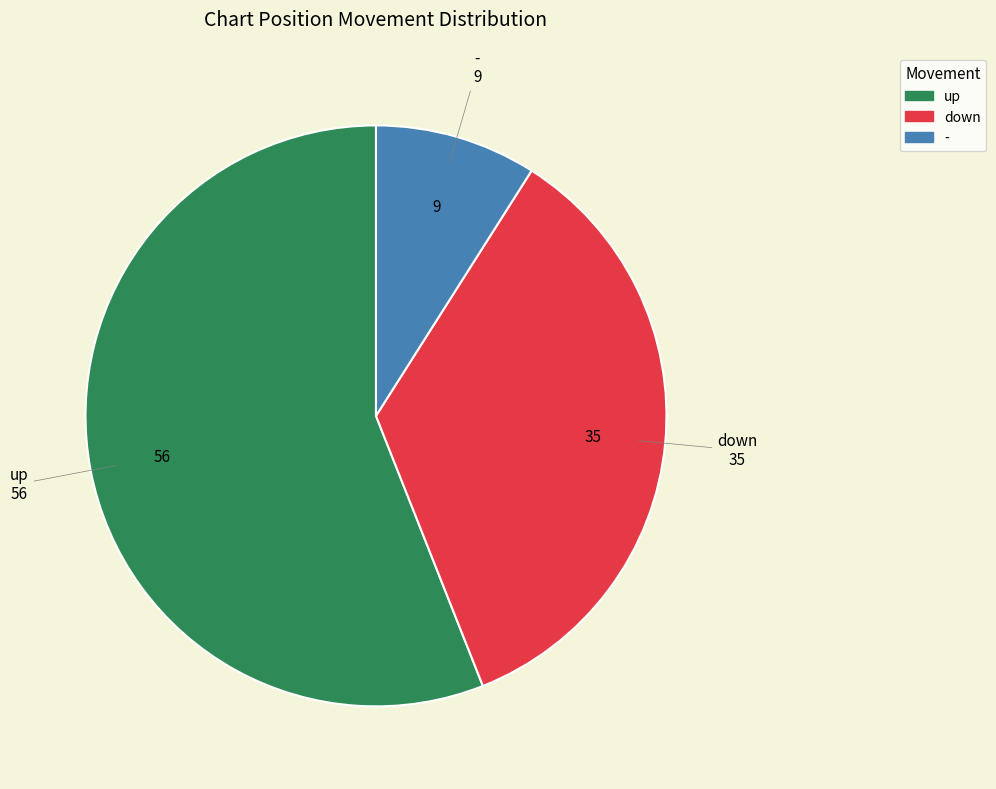

Approximately how many times larger is the value at down compared to up?

0.6